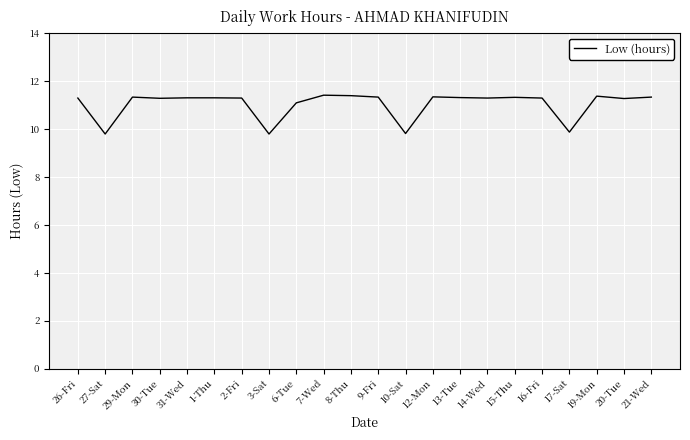

True or false: the data shows 11.3 at 14-Wed.

True